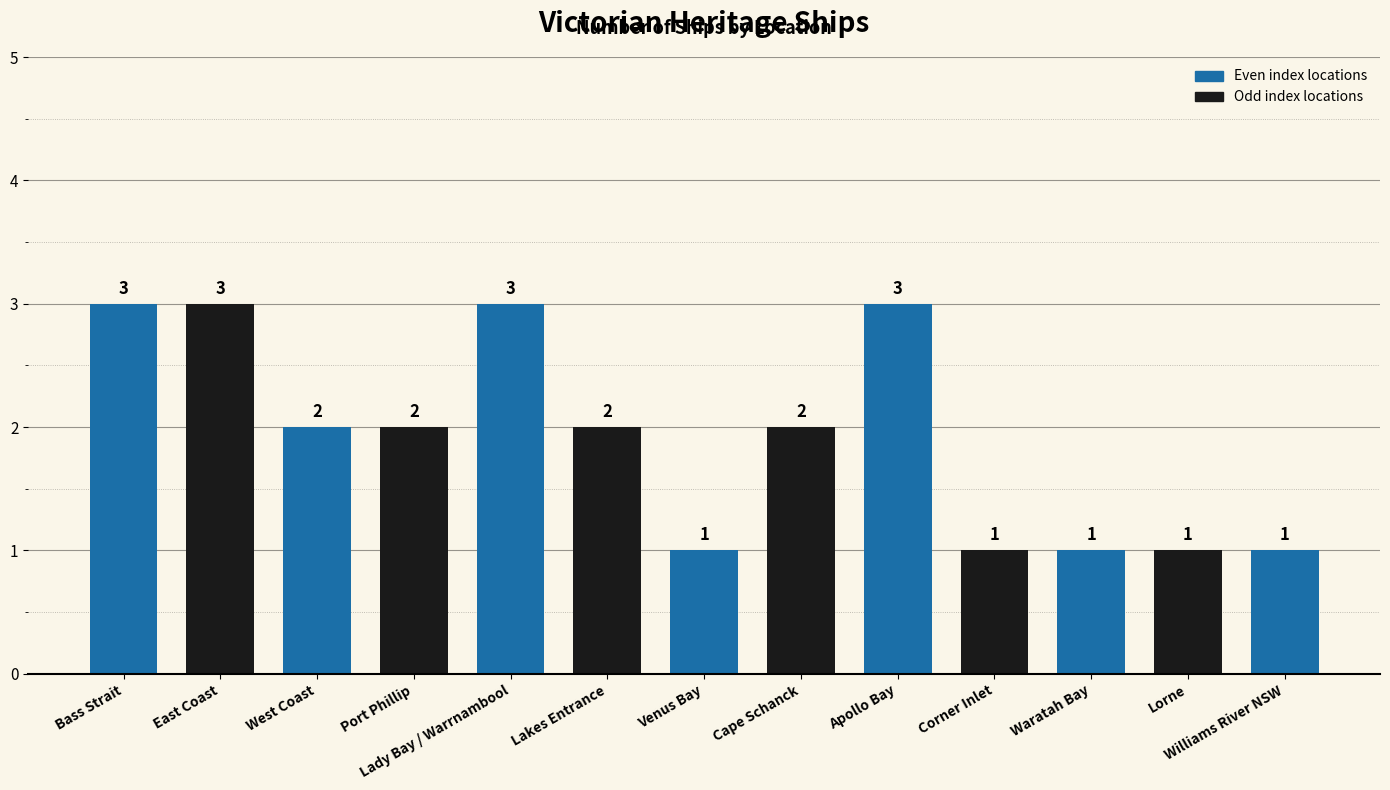

What position from the right is Port Phillip?

10